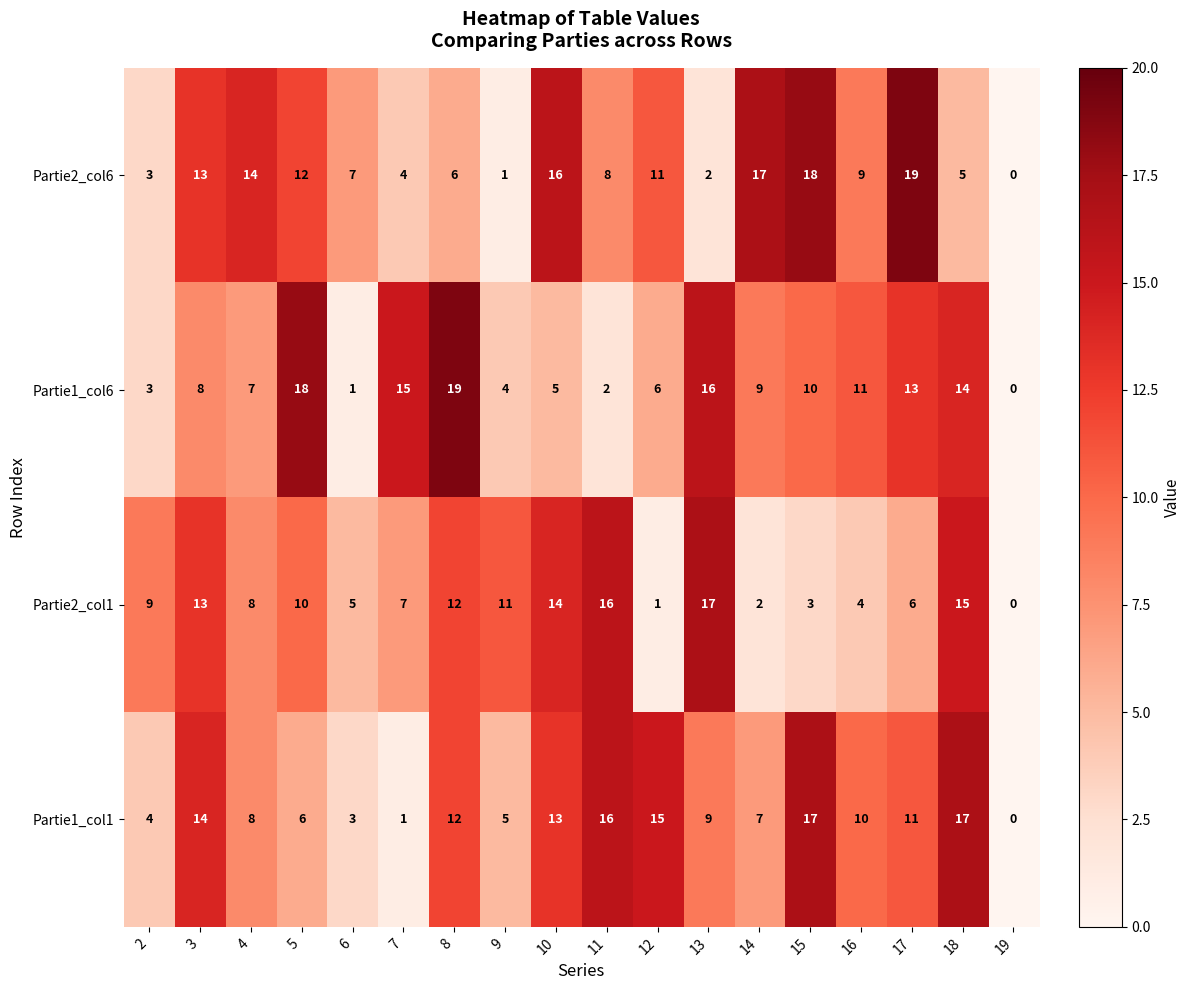

How many data points does each series have?

18